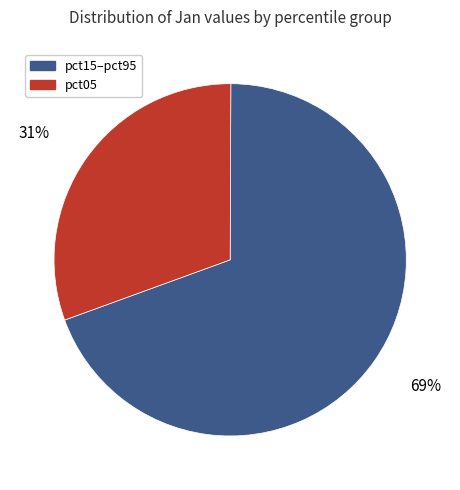

To the nearest percent, what percentage of the pie is pct15–pct95?

69%